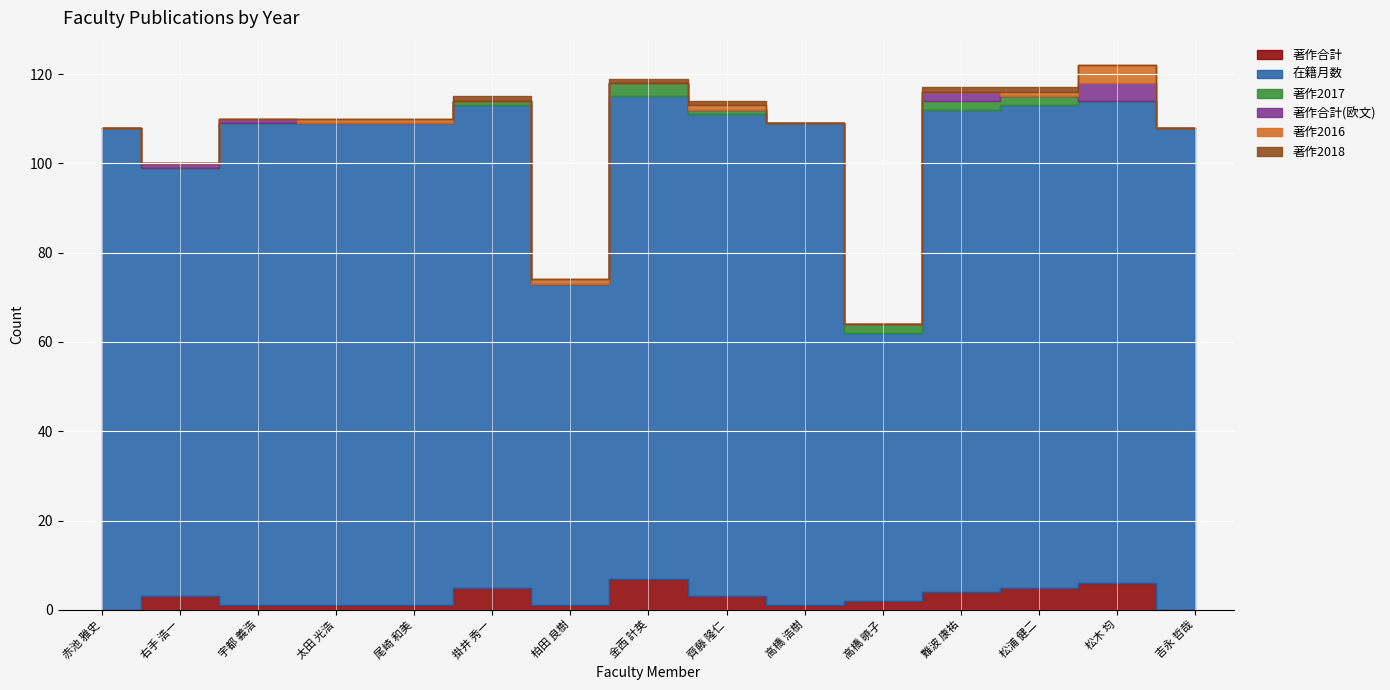

List the labels in order of 在籍月数 value, largest first.

赤池 雅史, 宇都 義浩, 太田 光浩, 尾崎 和美, 掛井 秀一, 金西 計英, 齊藤 隆仁, 高橋 浩樹, 難波 康祐, 松浦 健二, 松木 均, 吉永 哲哉, 右手 浩一, 柏田 良樹, 高橋 暁子